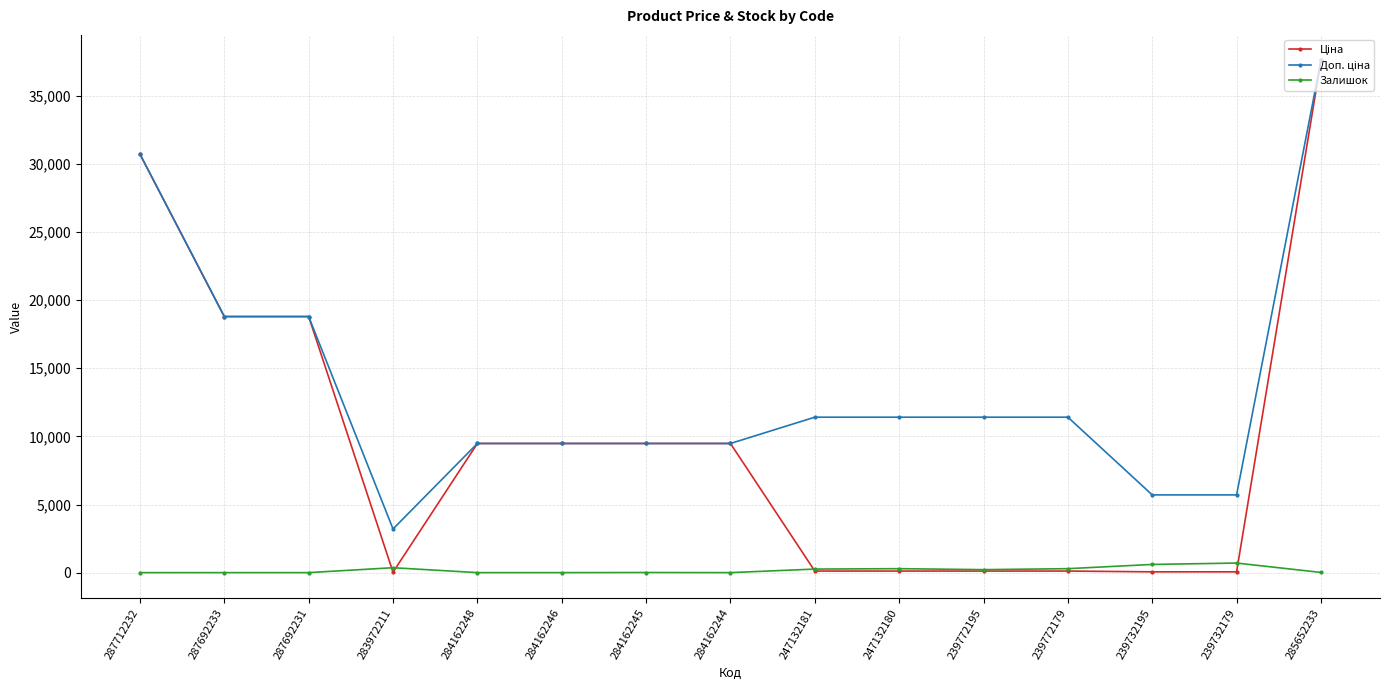

The Залишок series shows 601.0 at 239732195. True or false?

True